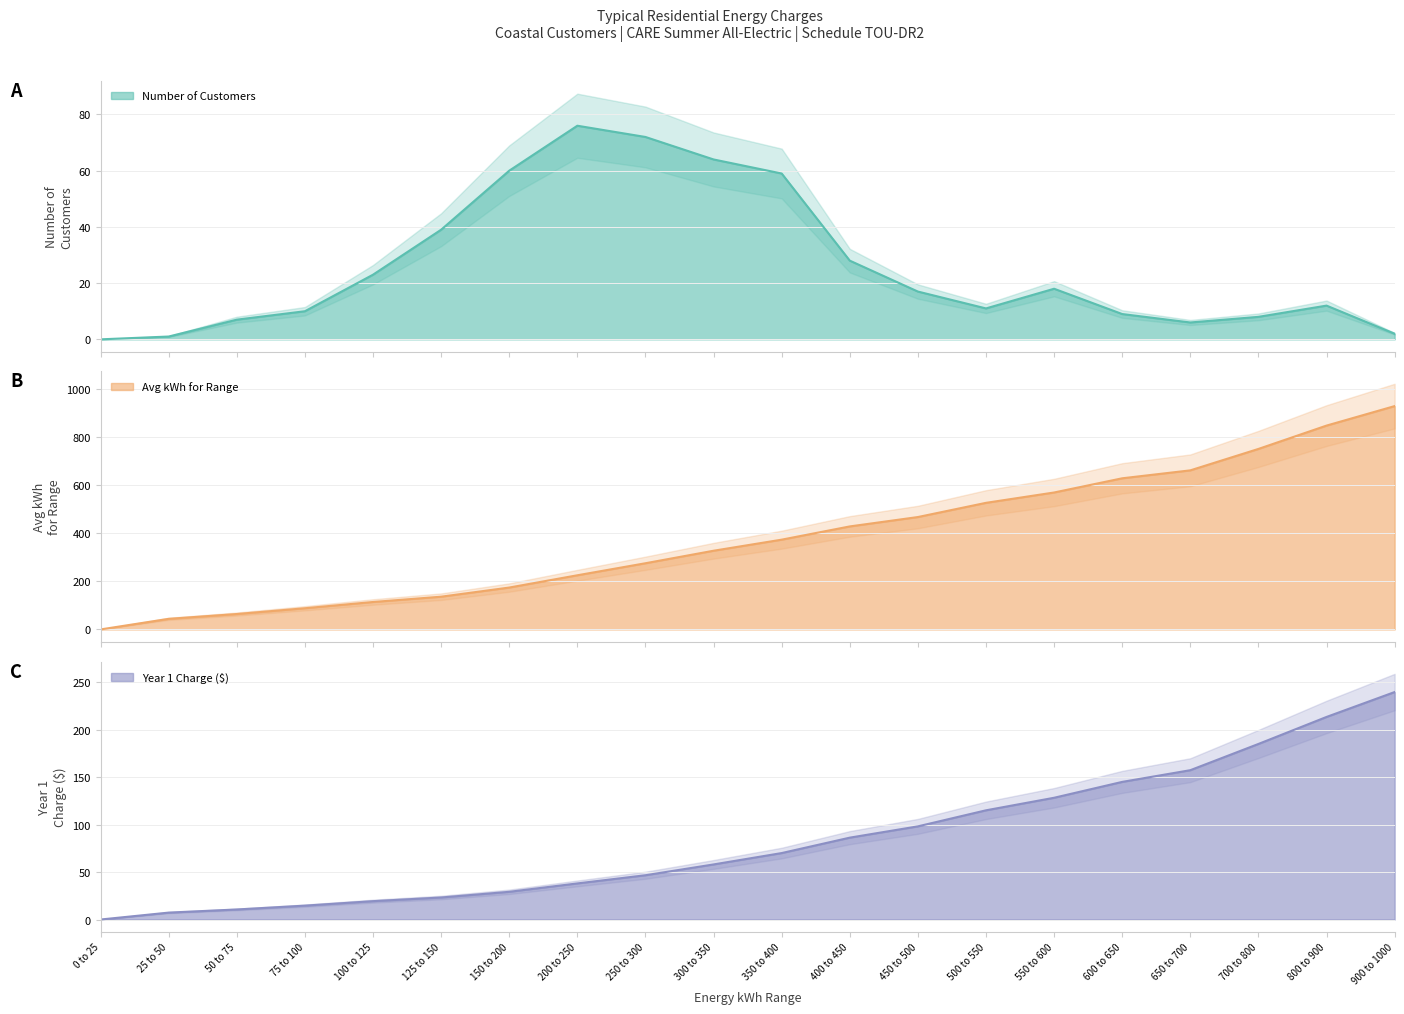

Which category has the highest value across all series?

900 to 1000